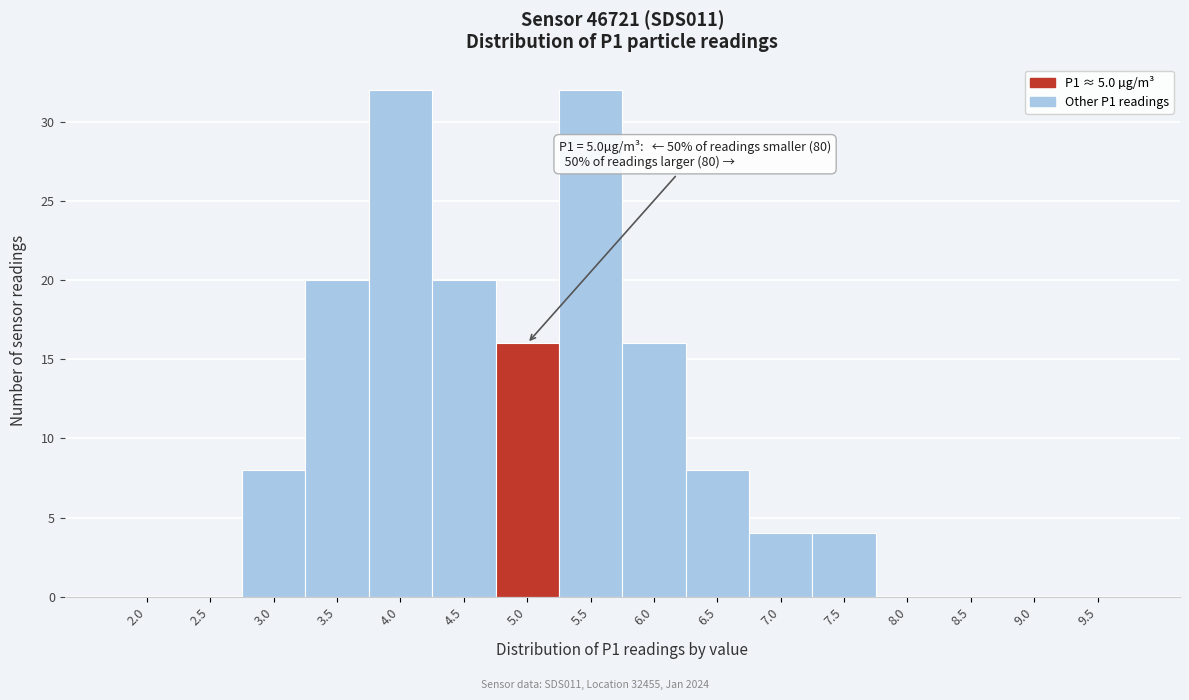

Reading left to right, list all the values displayed in this chart.

2.0=0	2.5=0	3.0=8	3.5=20	4.0=32	4.5=20	5.0=16	5.5=32	6.0=16	6.5=8	7.0=4	7.5=4	8.0=0	8.5=0	9.0=0	9.5=0